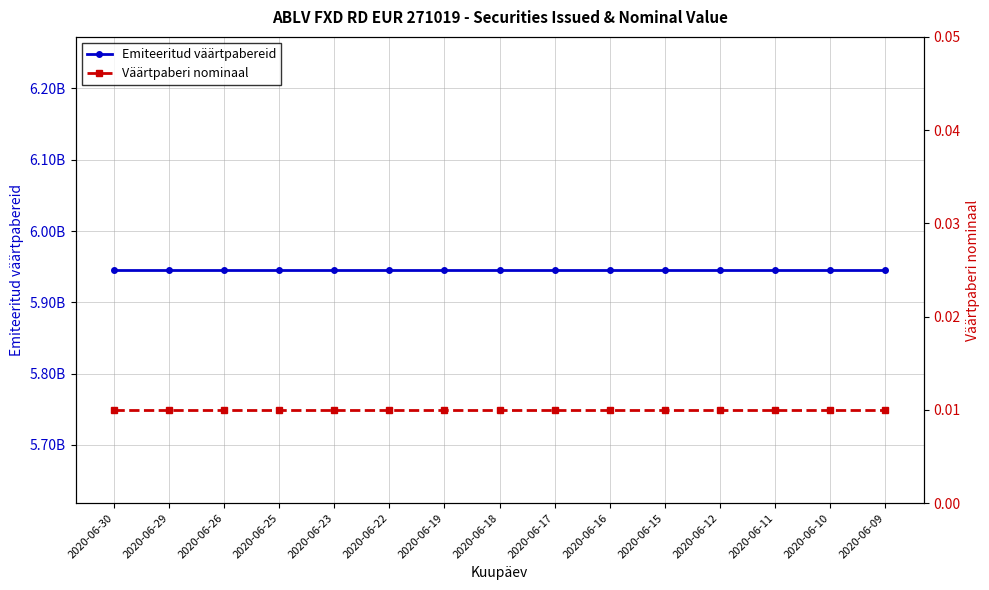

How many lines are shown in the chart?

2